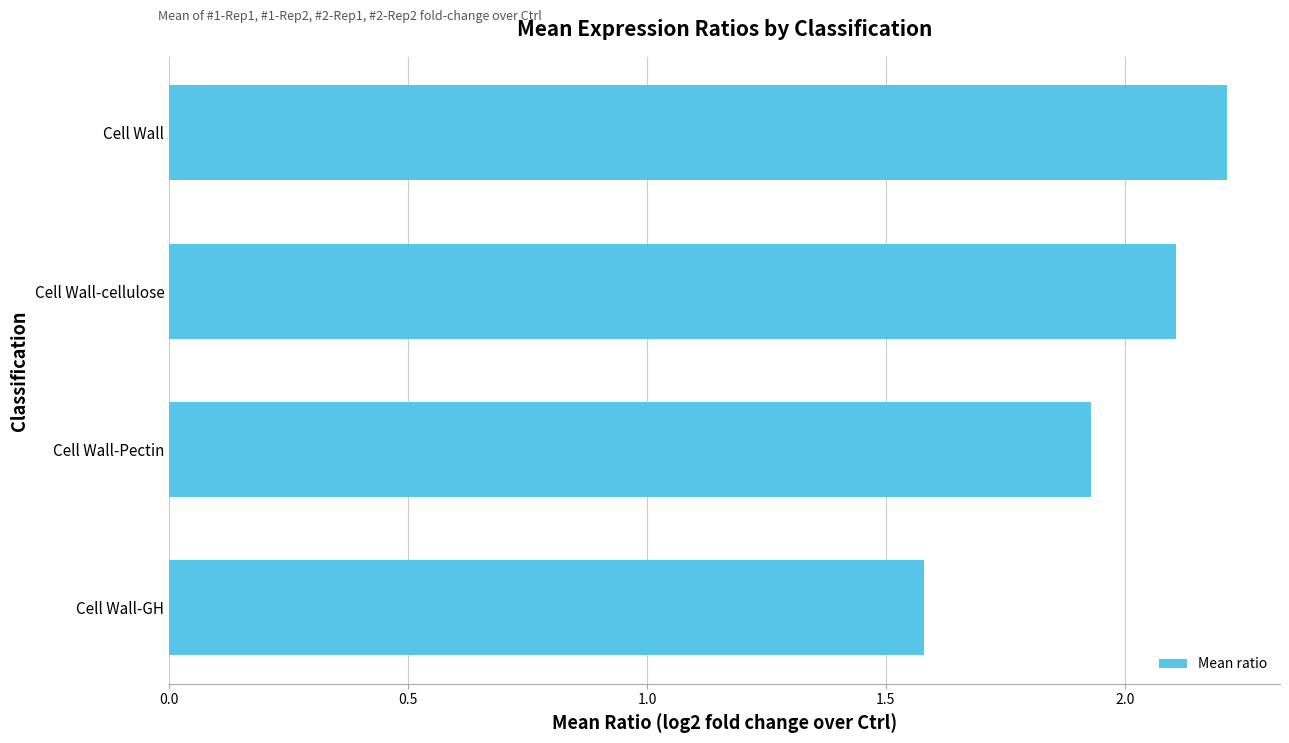

Count the values in the range 1 to 2.

2